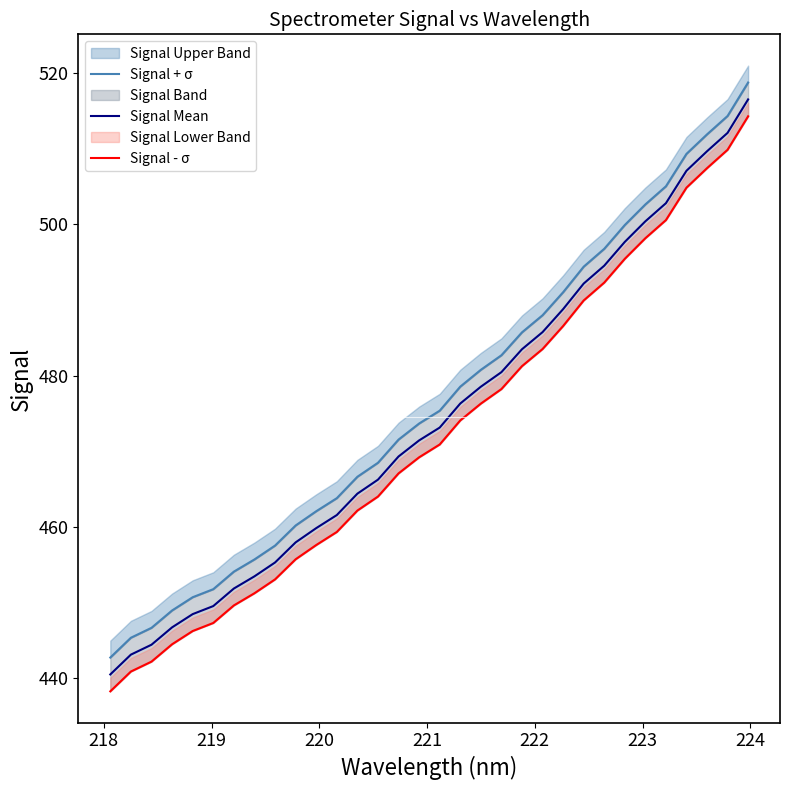

True or false: Signal Mean and Signal + σ intersect in this chart.

False